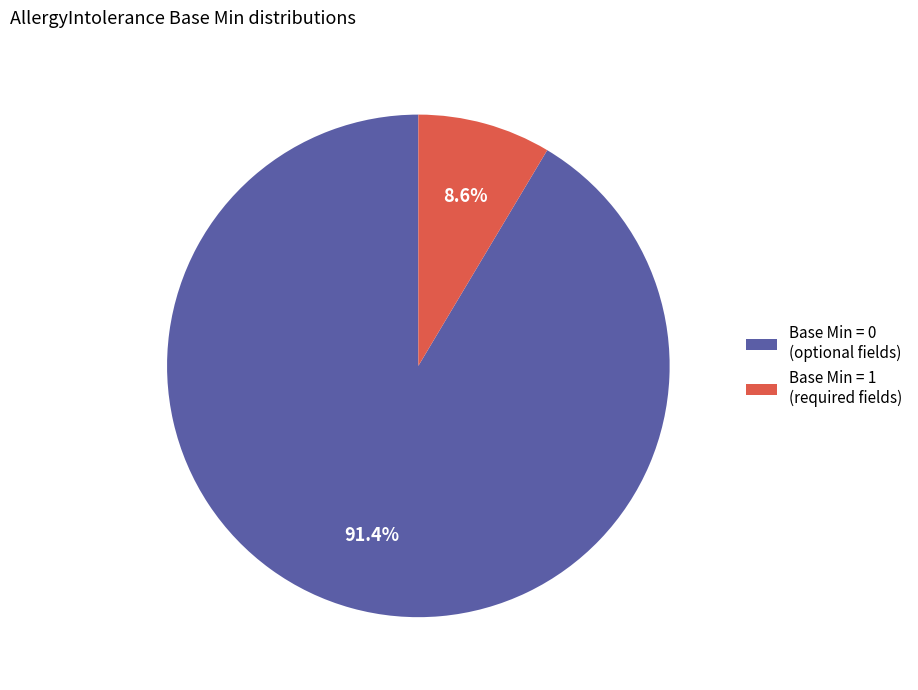

Which slice is the smallest?

Base Min = 1 (required fields)